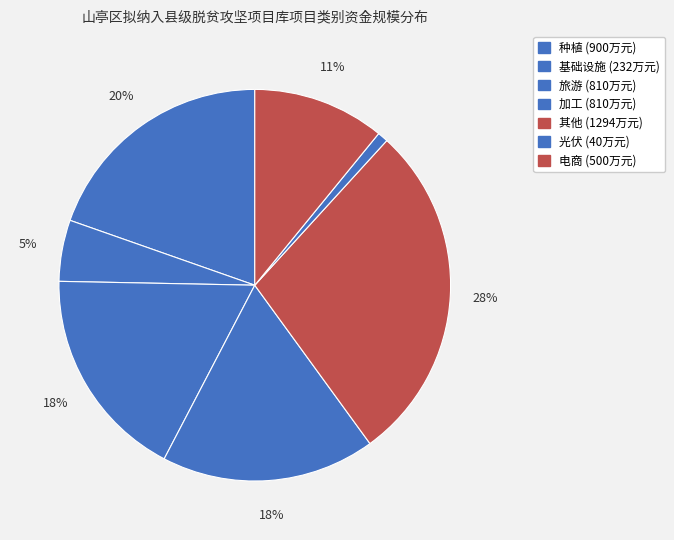

Which has a higher value, 种植 or 其他?

其他